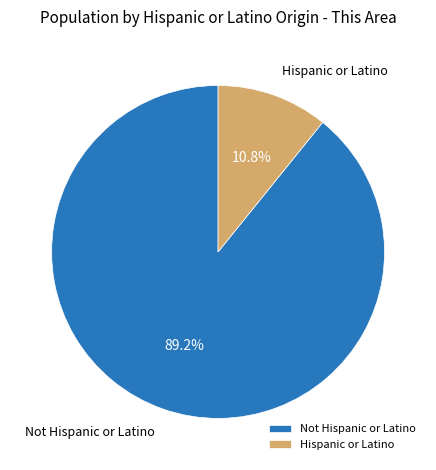

To the nearest percent, what portion does Not Hispanic or Latino represent?

89%